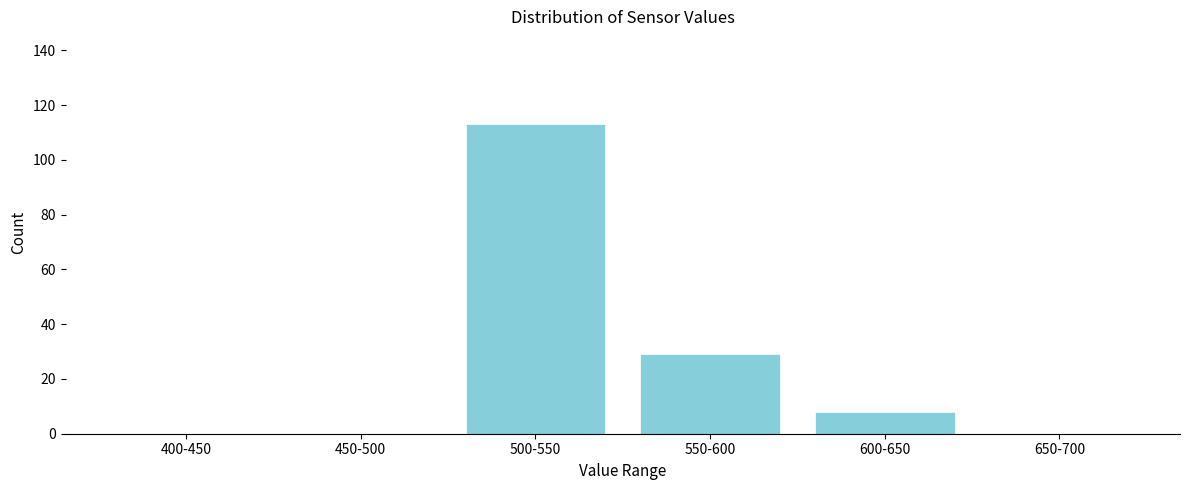

Reading left to right, list all the values displayed in this chart.

400-450=0	450-500=0	500-550=113	550-600=29	600-650=8	650-700=0